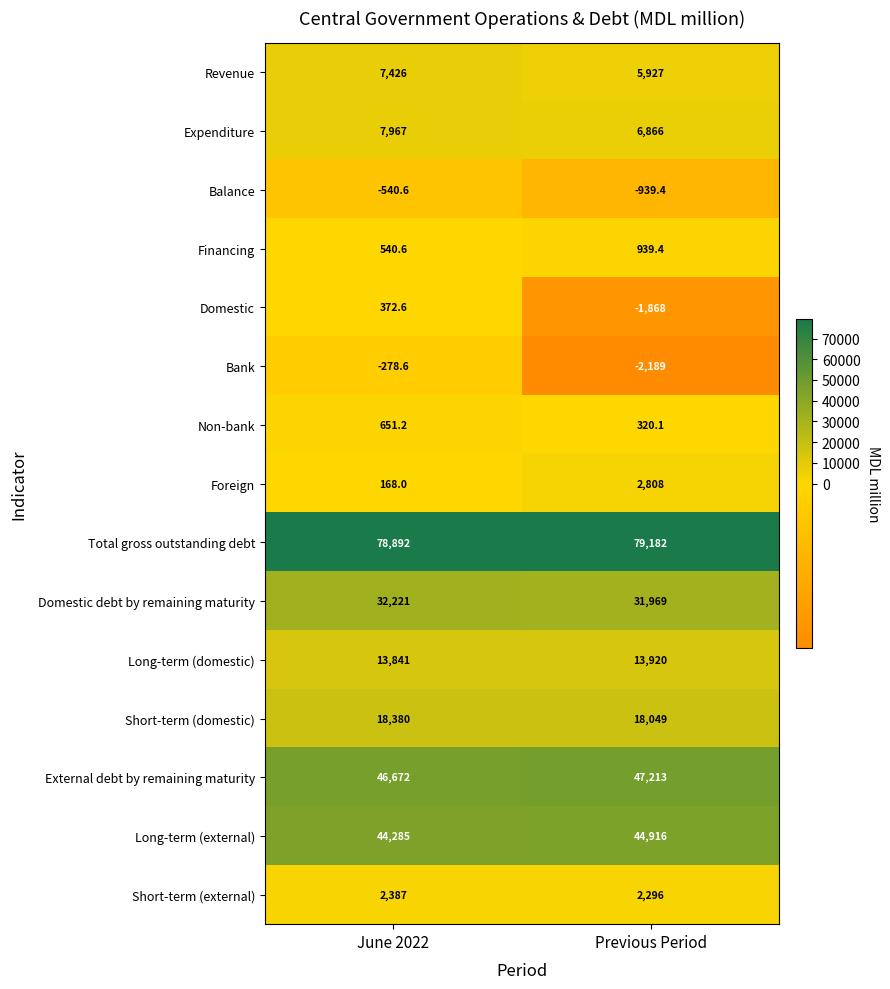

Reading left to right, list all the values displayed in this chart.

Revenue: 7426.0	5927.0
Expenditure: 7967.0	6866.0
Balance: -540.6	-939.4
Financing: 540.6	939.4
Domestic: 372.6	-1868.0
Bank: -278.6	-2189.0
Non-bank: 651.2	320.1
Foreign: 168.0	2808.0
Total gross outstanding debt: 78892.0	79182.0
Domestic debt by remaining maturity: 32221.0	31969.0
Long-term (domestic): 13841.0	13920.0
Short-term (domestic): 18380.0	18049.0
External debt by remaining maturity: 46672.0	47213.0
Long-term (external): 44285.0	44916.0
Short-term (external): 2387.0	2296.0